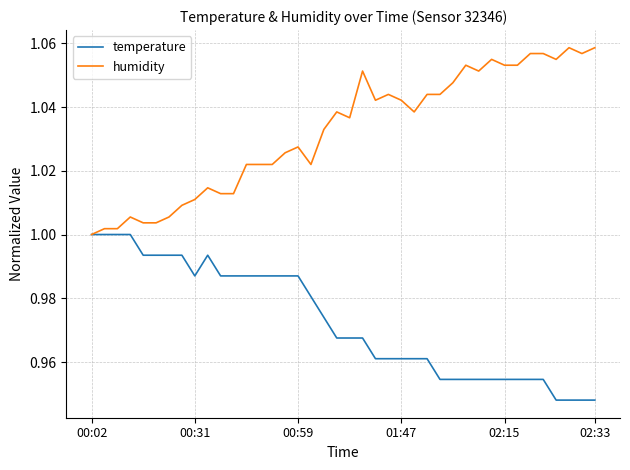

Rank the series by their average value, from highest to lowest.

humidity, temperature